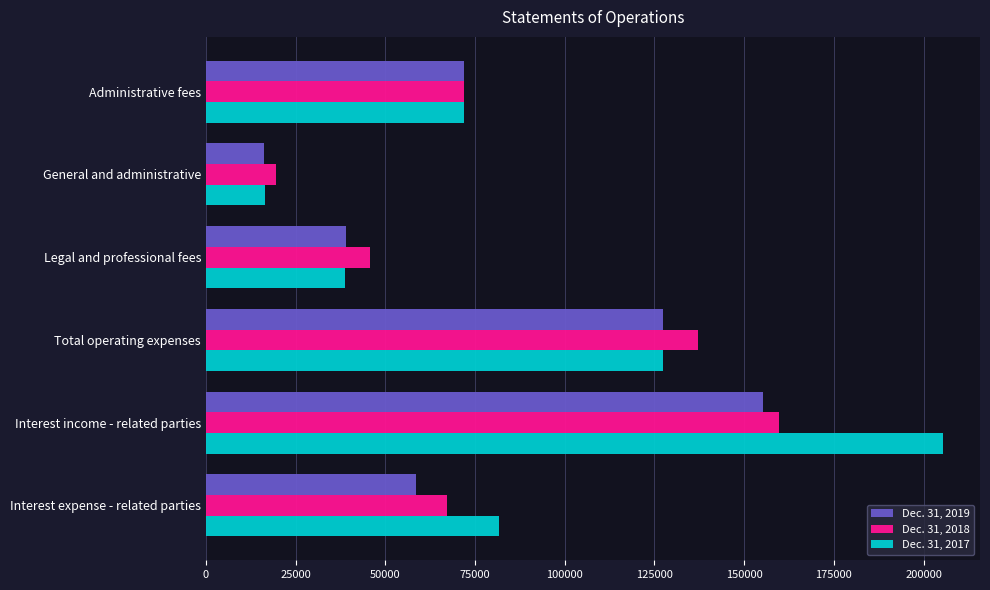

What is the average value of the Dec. 31, 2018 series?

83498